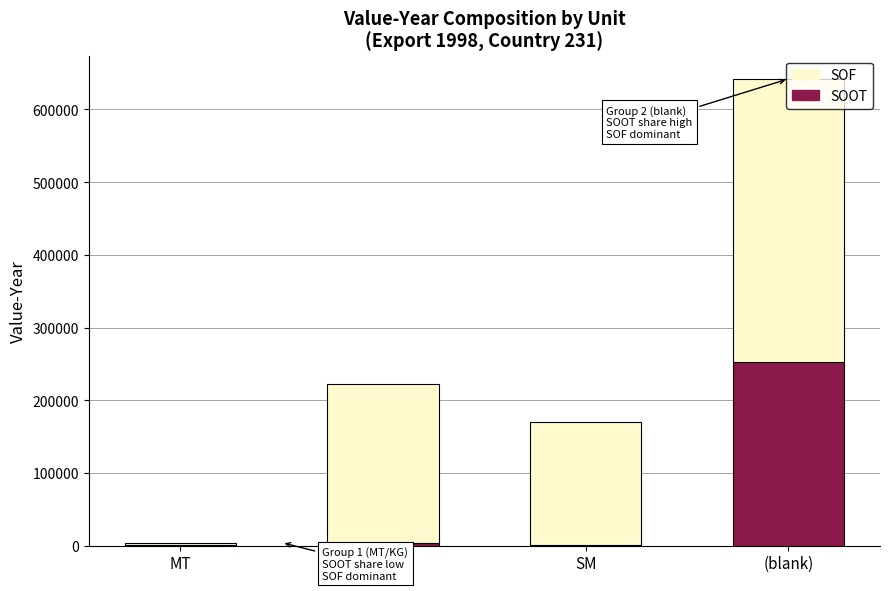

Are the bars horizontal?

No